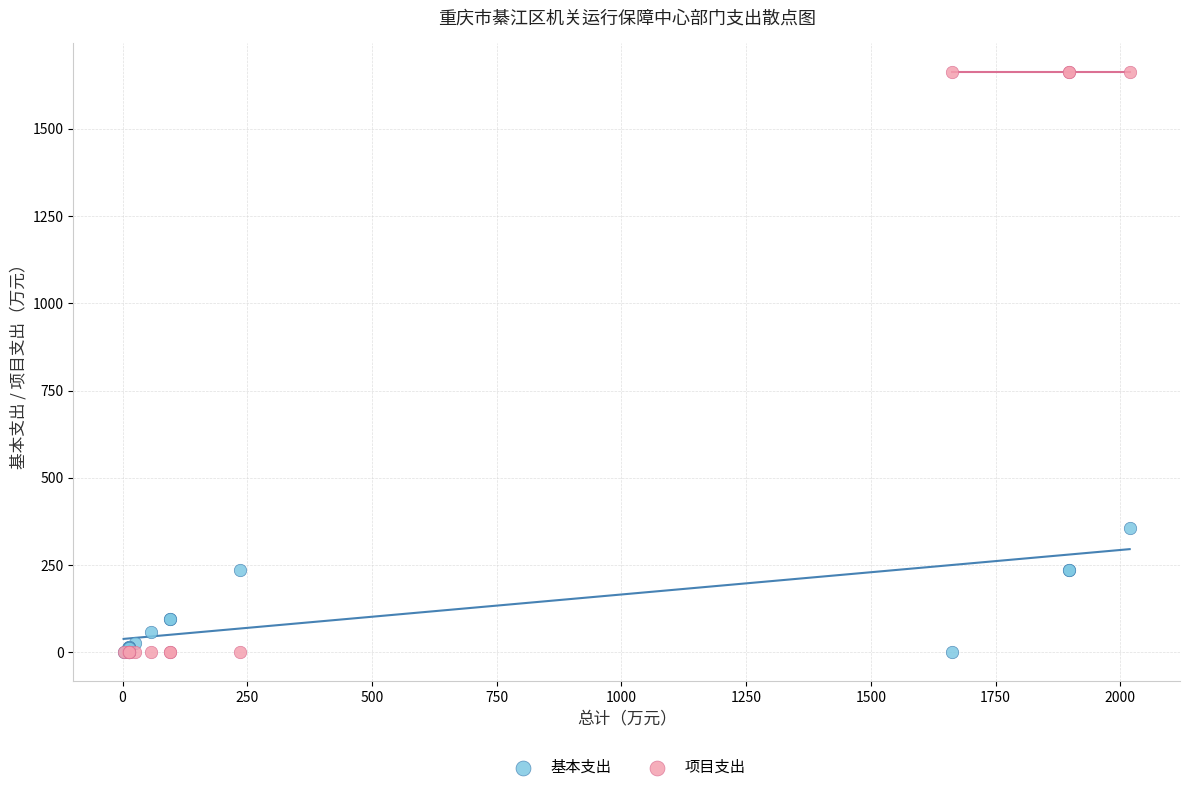

What is the X range (max minus min) for the scatter plot?

2016.9